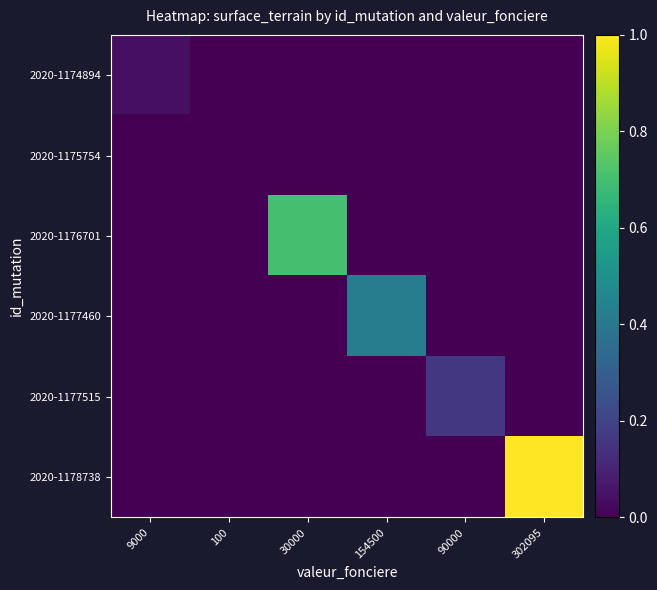

Which label corresponds to the largest value in the chart?

302095